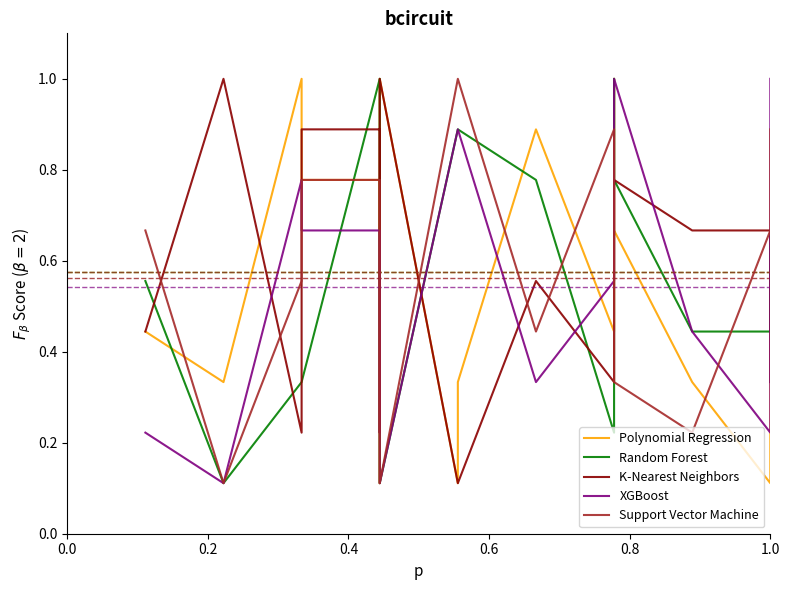

How many distinct data groups are displayed?

5